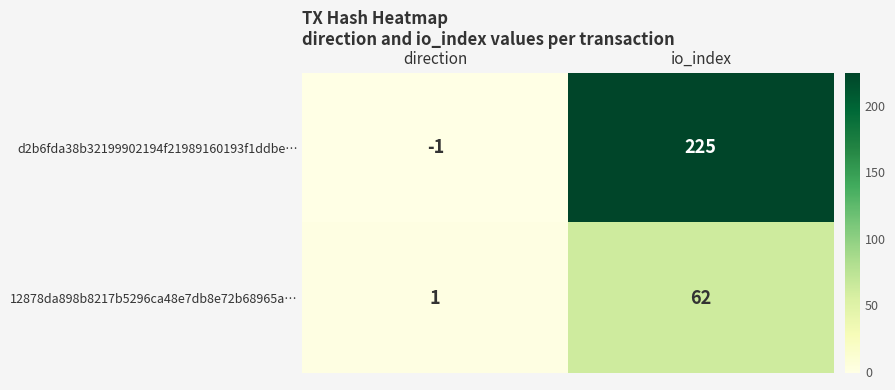

What is the smallest value displayed?

-1